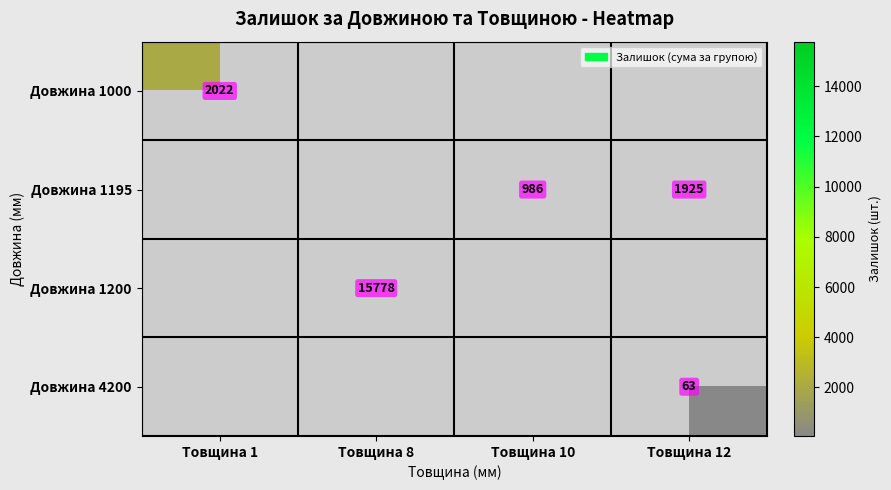

What is the smallest value displayed?

63.0